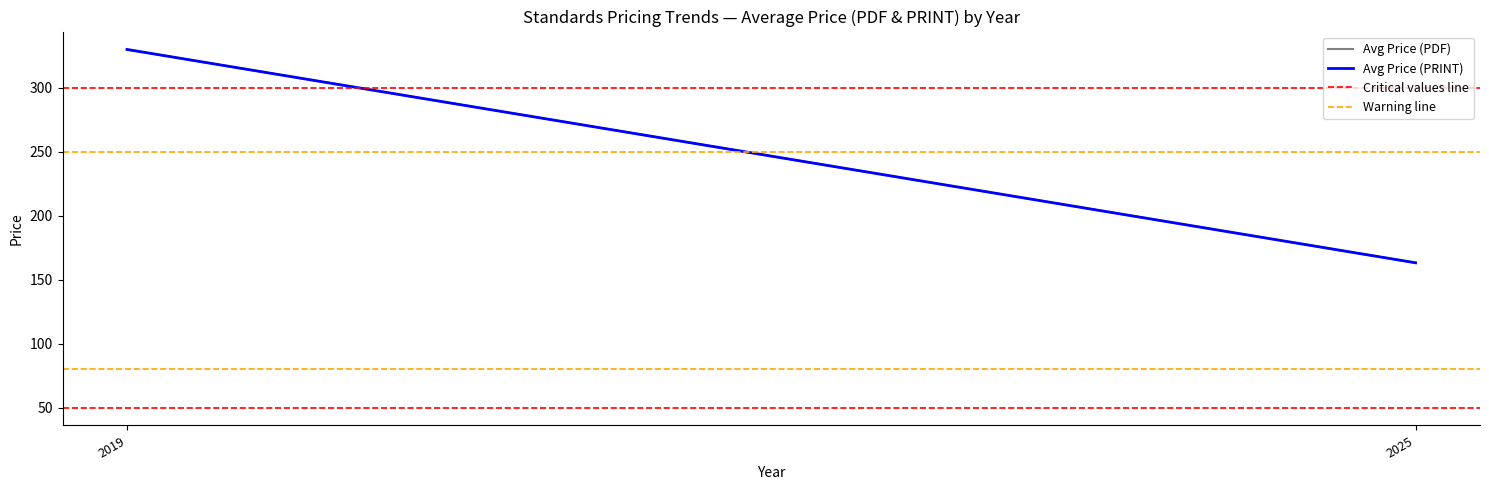

The value of Avg Price (PDF) at 2025 is 94.4. True or false?

False